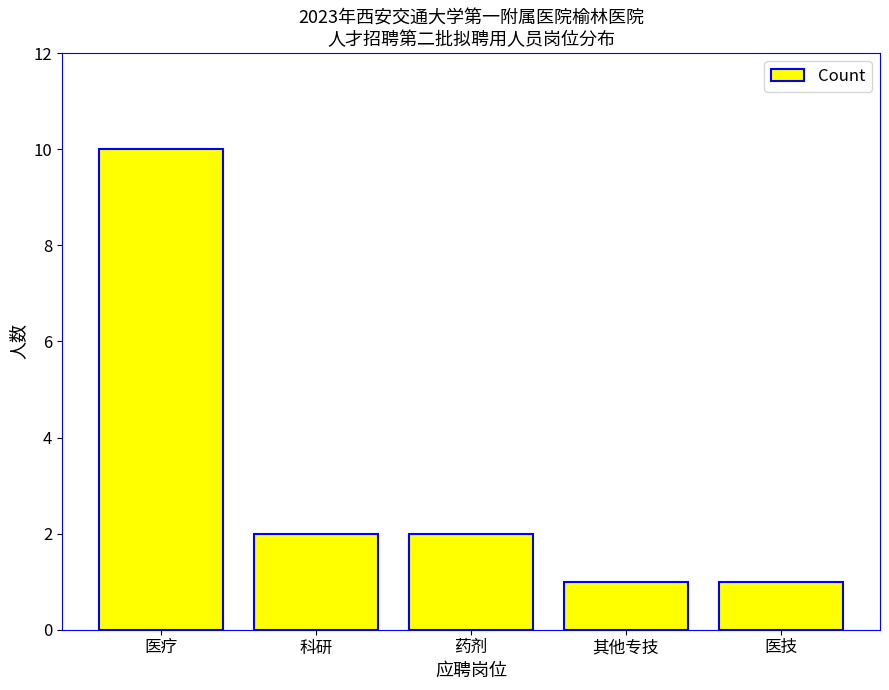

Approximately how many times larger is the value at 其他专技 compared to 医技?

1.0